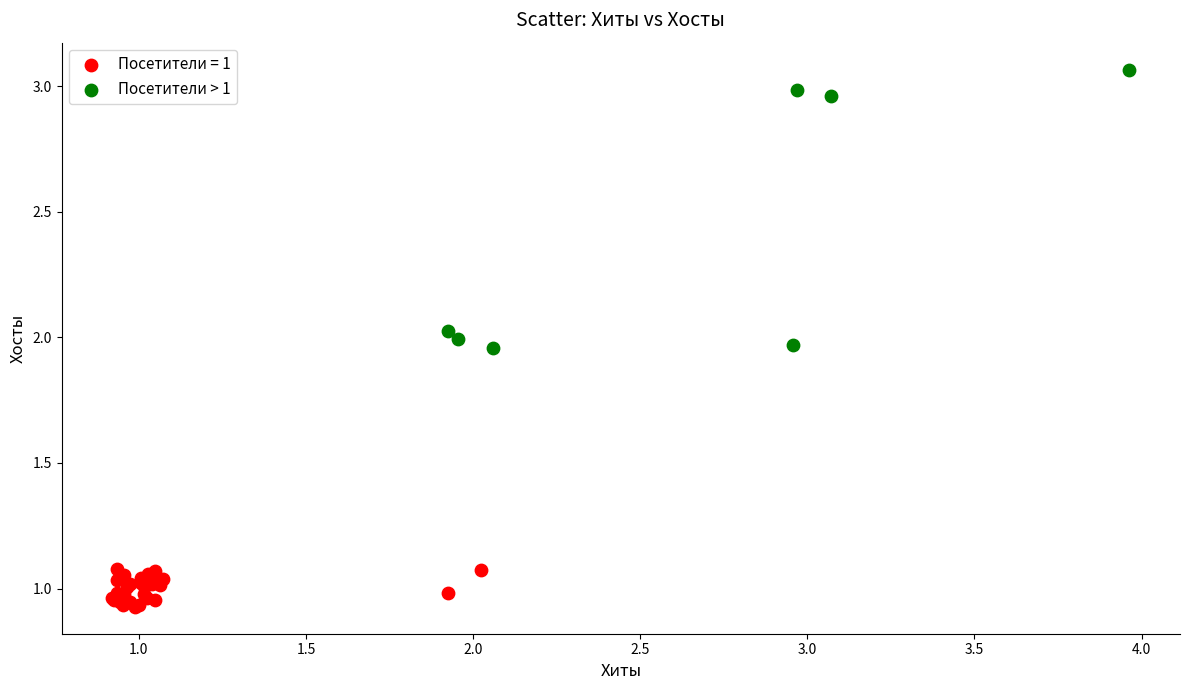

Which series contains the lowest Y value?

Посетители = 1